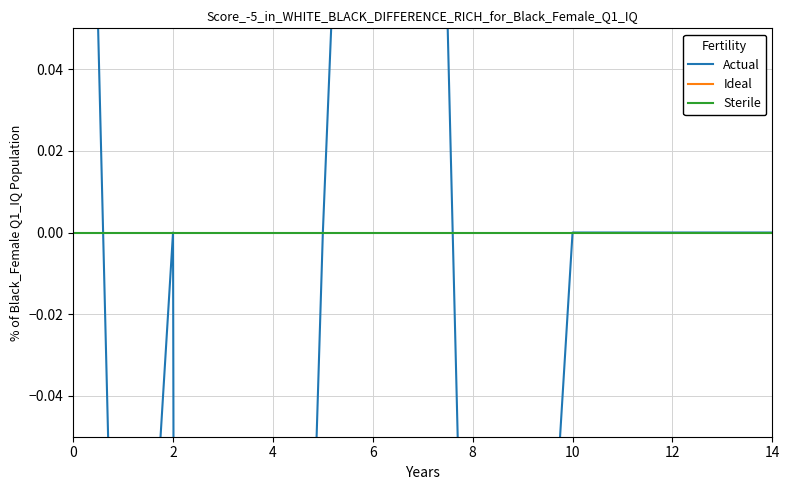

Which has a higher value, 6 or 9?

9